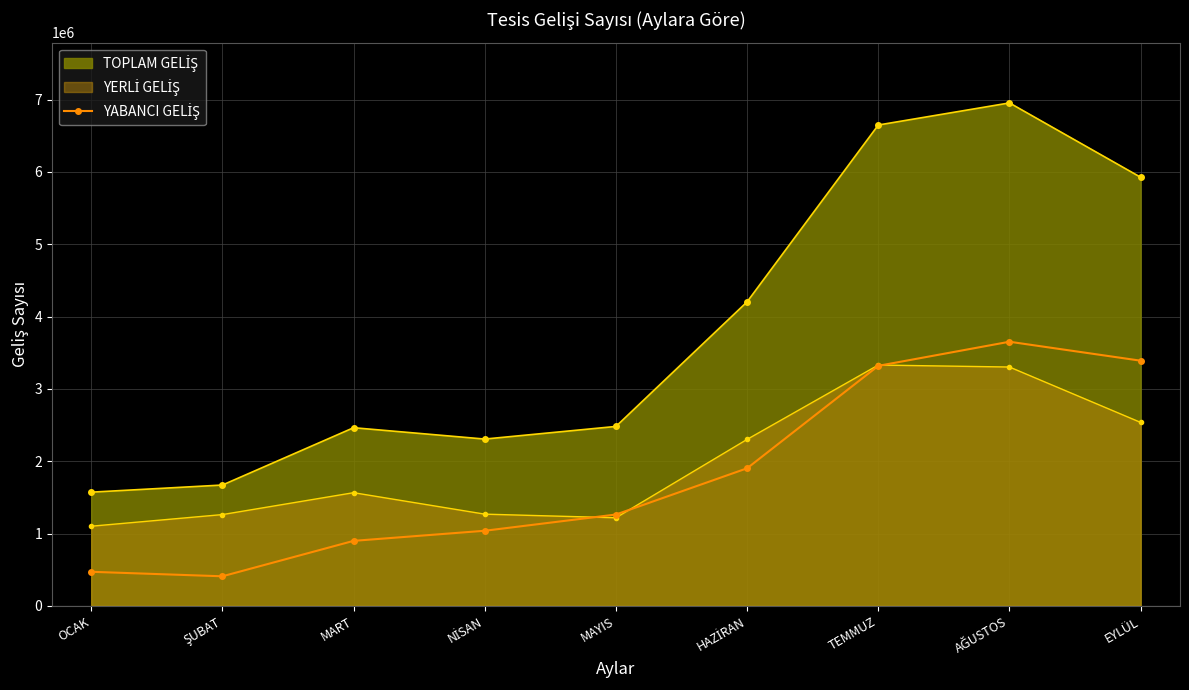

What is the sum of the values at NİSAN and EYLÜL?

4427270